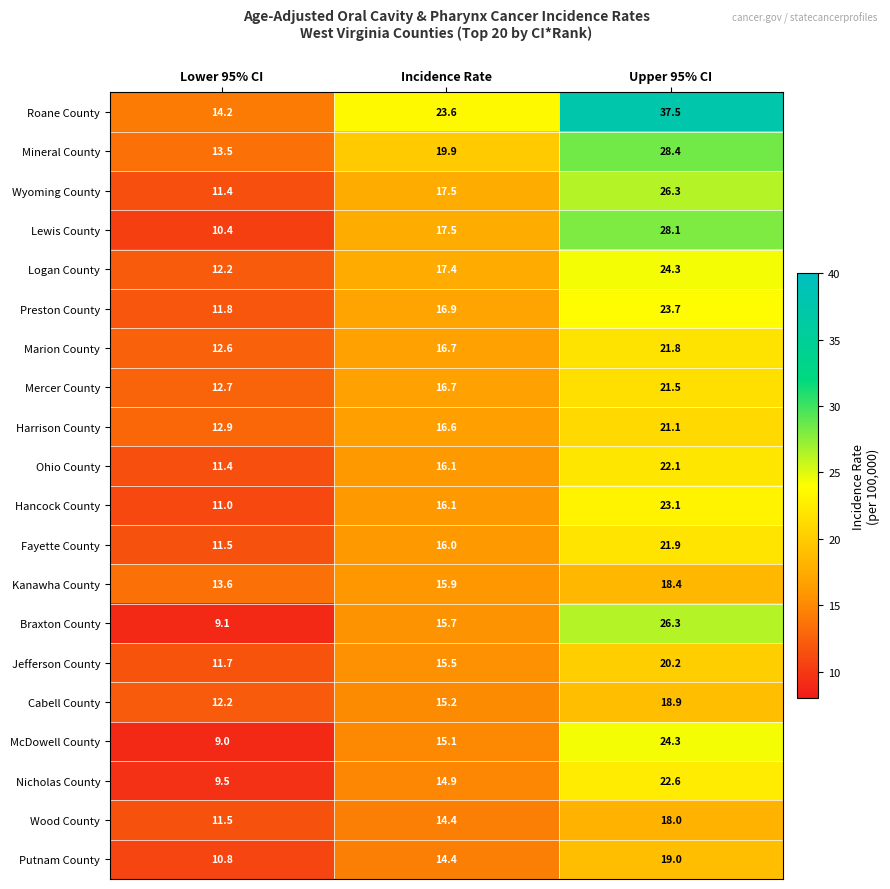

Between Lower 95% CI and Incidence Rate, which series saw the biggest shift?

Roane County